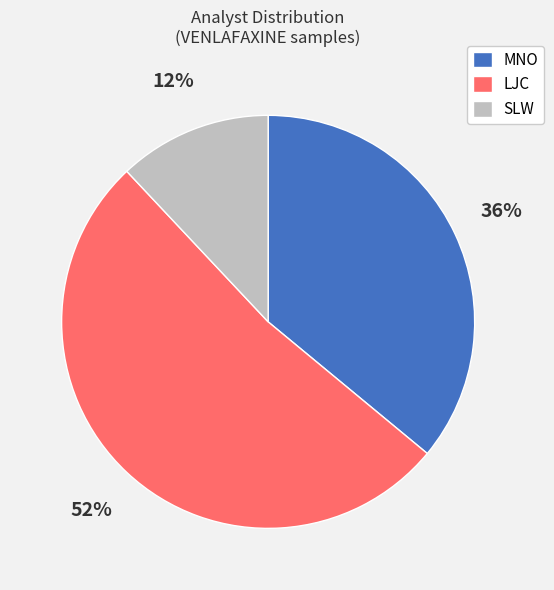

Is it true that MNO is 36% of the pie?

True